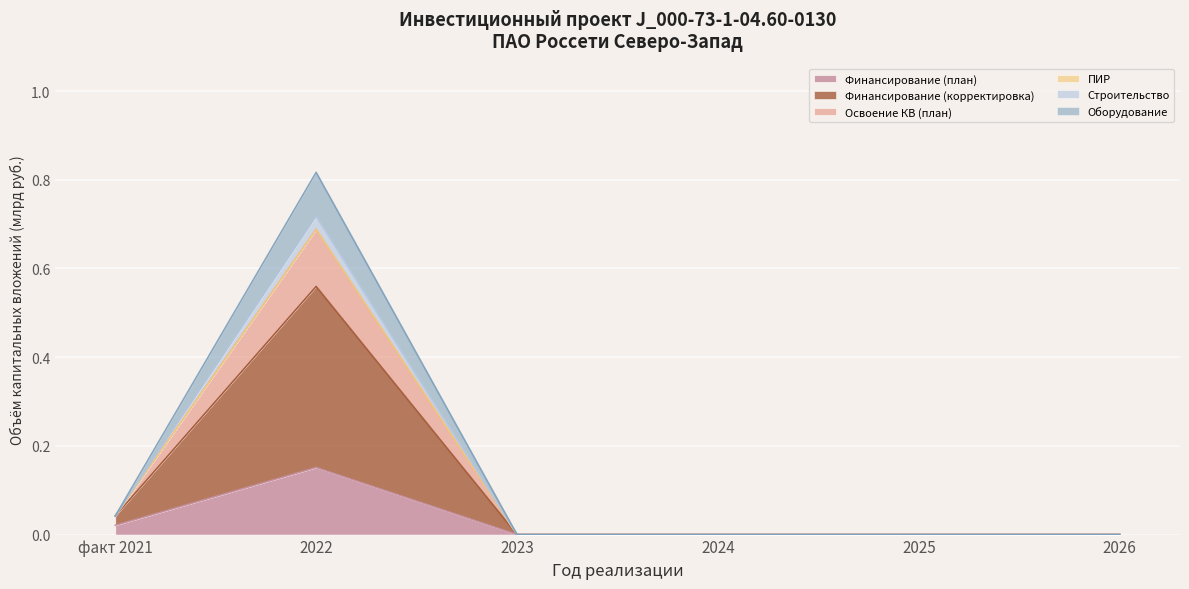

What is the label of the 1st point from the left?

факт 2021